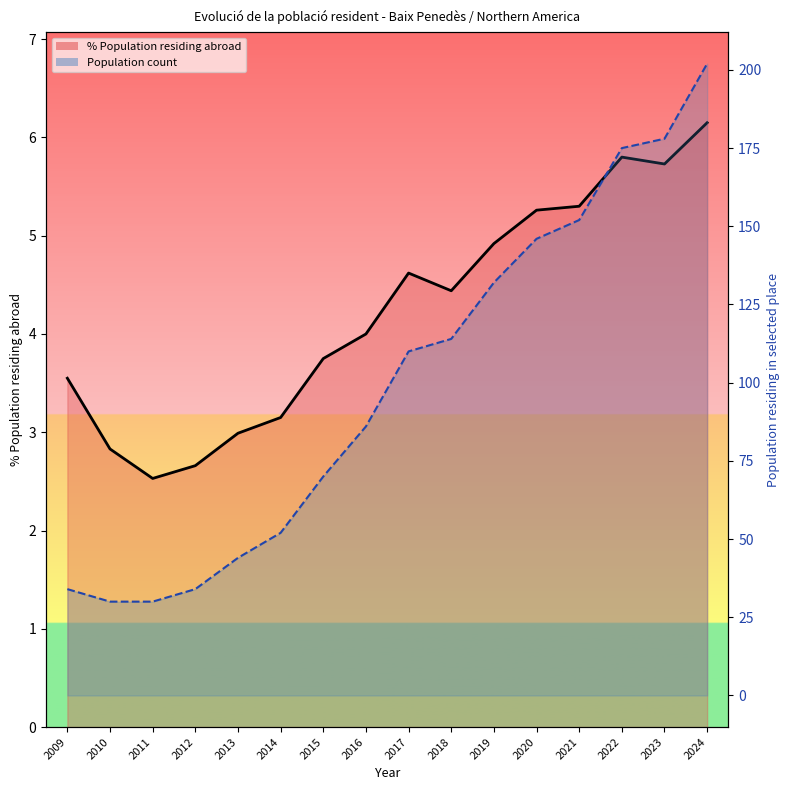

Reading left to right, extract all data points from this chart.

% Population residing abroad (line): 2009=3.5	2010=2.8	2011=2.5	2012=2.7	2013=3.0	2014=3.1	2015=3.8	2016=4.0	2017=4.6	2018=4.4	2019=4.9	2020=5.3	2021=5.3	2022=5.8	2023=5.7	2024=6.2
Population count (line): 2009=34.0	2010=30.0	2011=30.0	2012=34.0	2013=44.0	2014=52.0	2015=70.0	2016=86.0	2017=110.0	2018=114.0	2019=132.0	2020=146.0	2021=152.0	2022=175.0	2023=178.0	2024=202.0